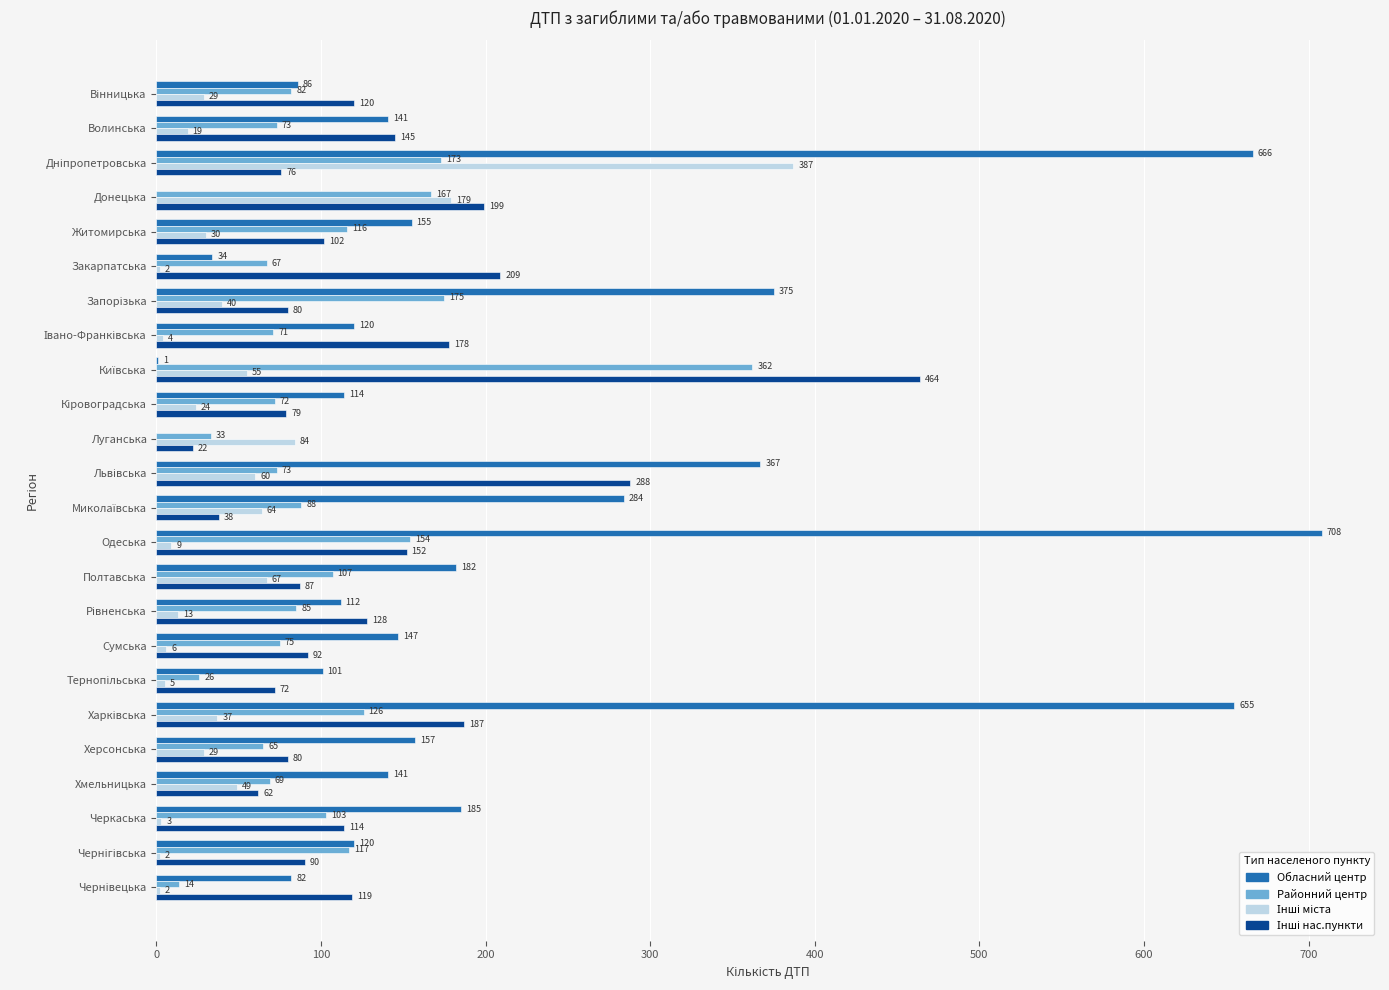

Which series changed the most between Одеська and Черкаська?

Обласний центр